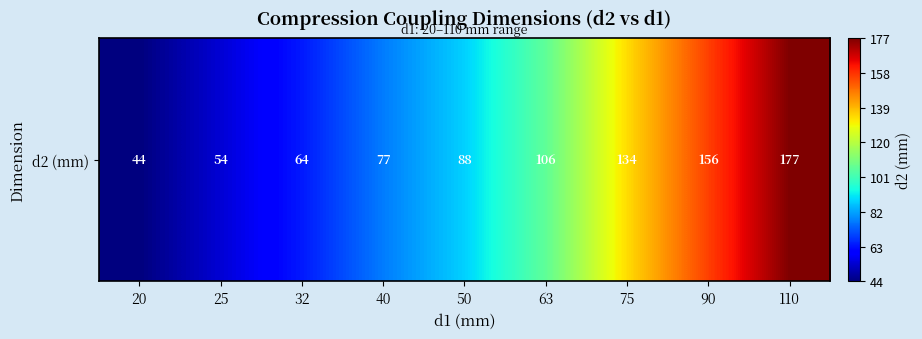

What is the sum of the values at 63 and 110?

283